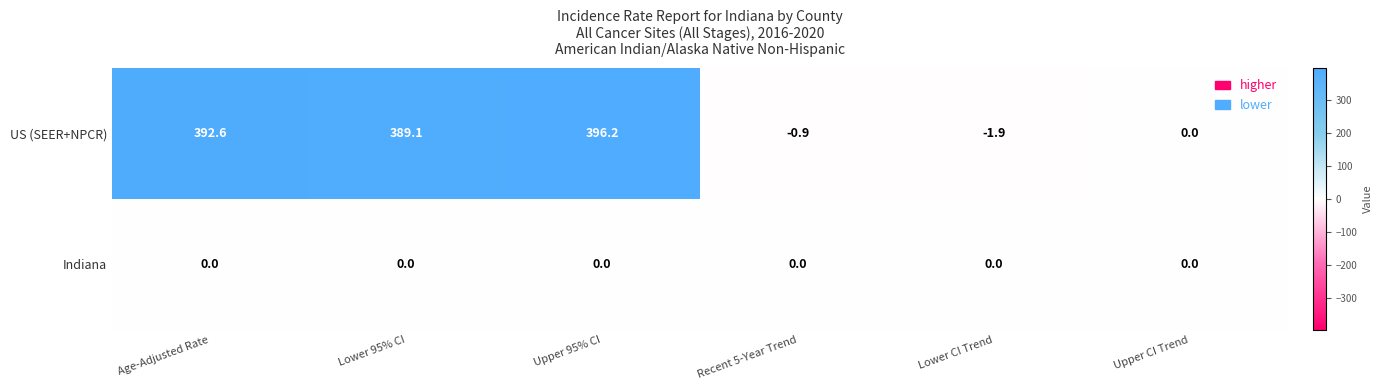

The value of US (SEER+NPCR) at Lower 95% CI is 389.1. True or false?

True